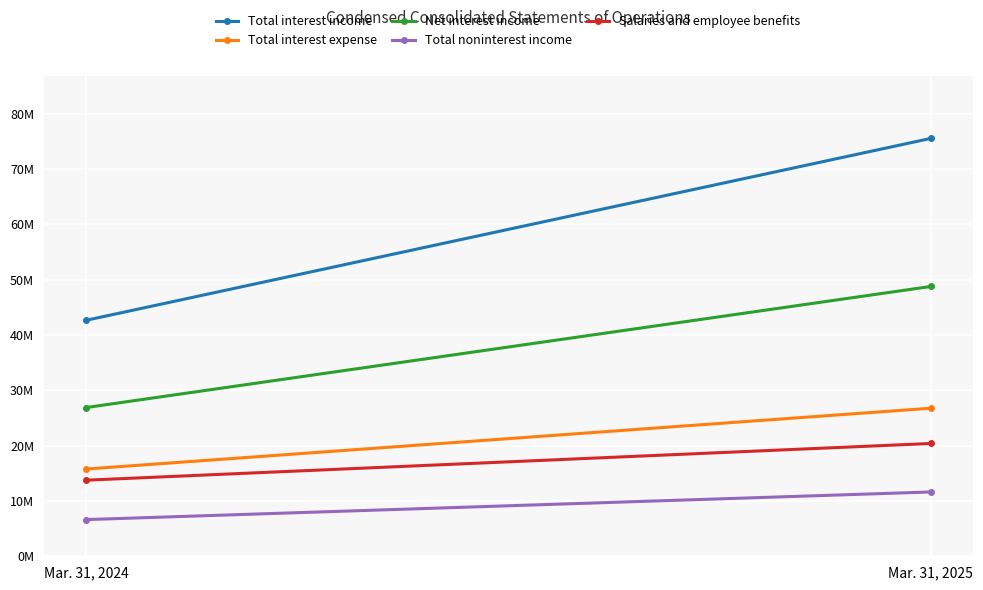

List the series in order of their peak value, lowest first.

Total noninterest income, Salaries and employee benefits, Total interest expense, Net interest income, Total interest income